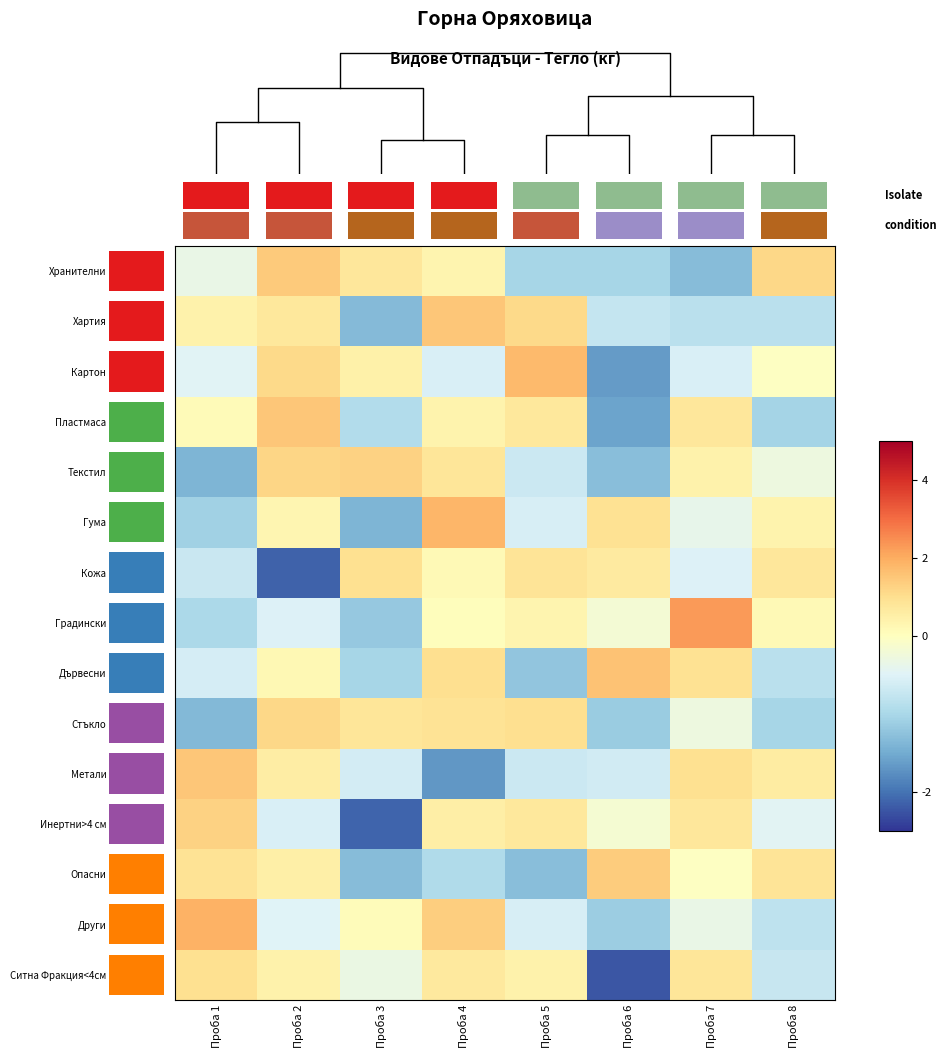

Which category has the highest value in the Кожа series?

Проба 3